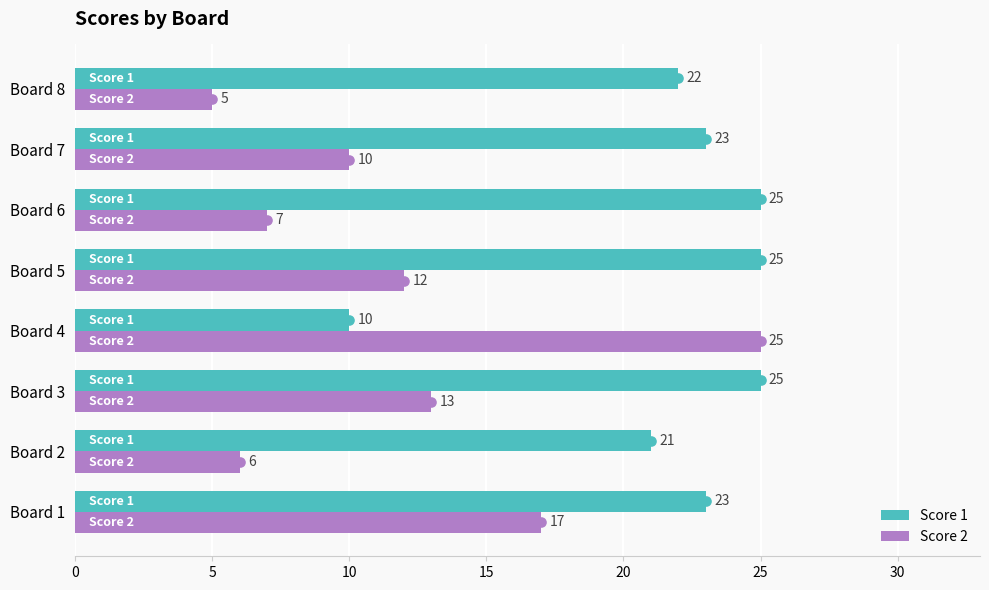

Which series has the widest spread of values?

Score 2